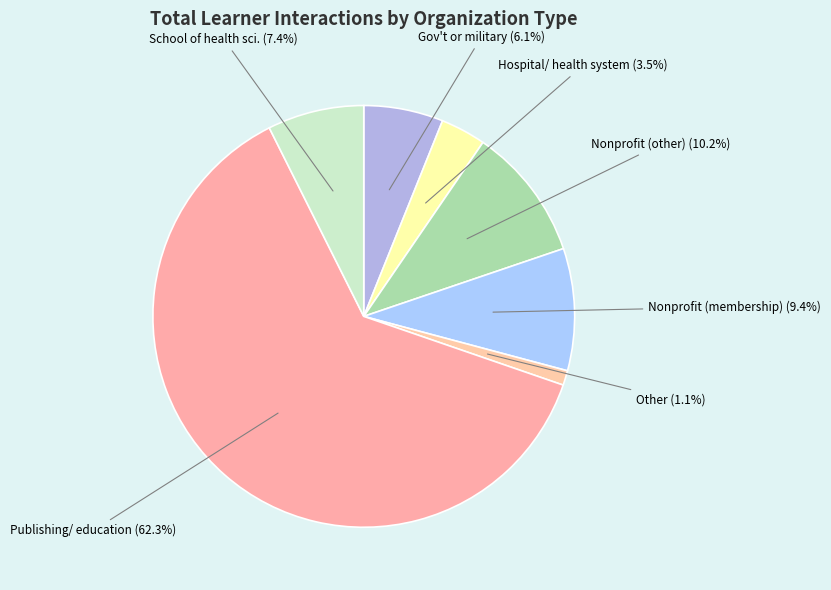

Is the sum of Publishing/ education and Other greater than half?

Yes